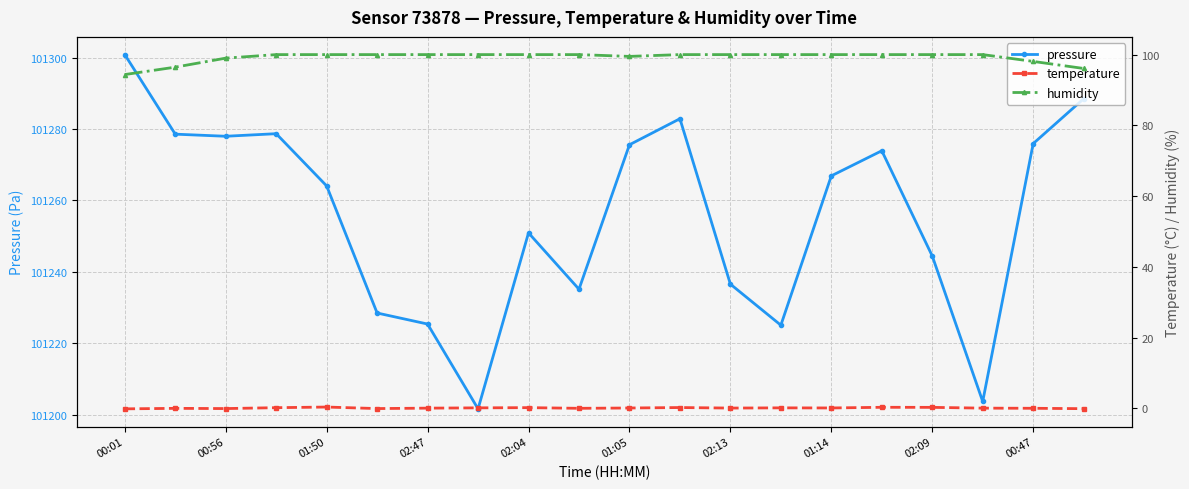

True or false: pressure has more than 0 points higher than both neighbors.

True